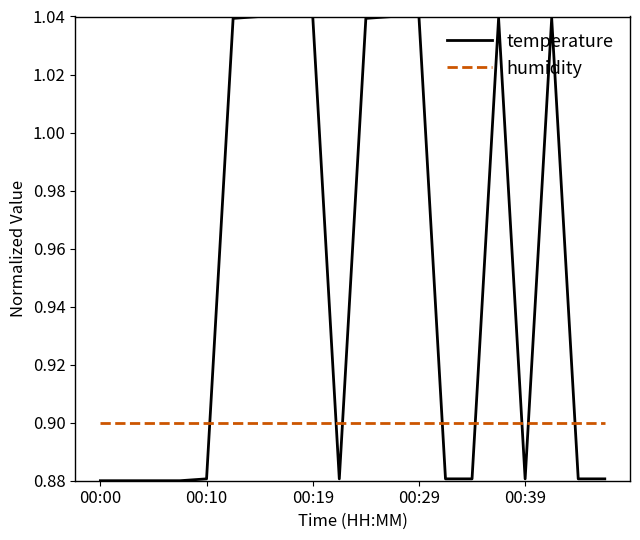

Which series ends up on top after the final intersection of humidity and temperature?

humidity